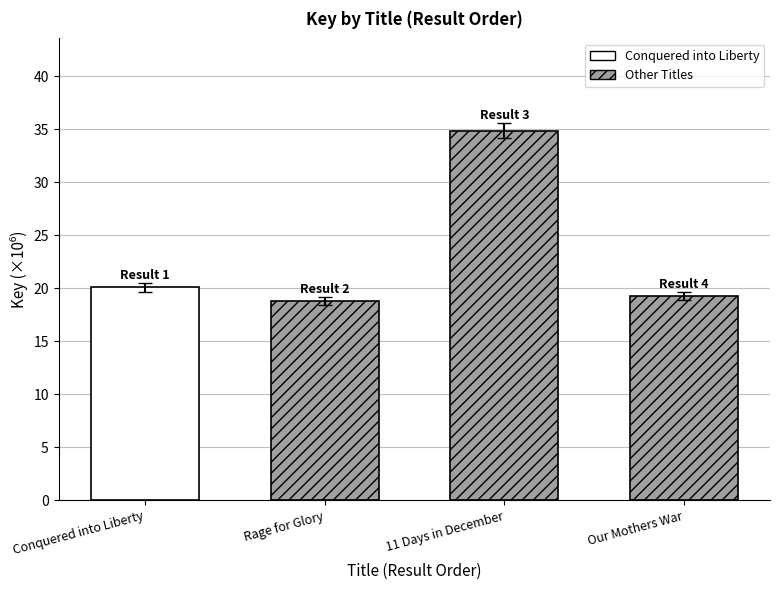

Where is the data nearest to the value 26?

Conquered into Liberty